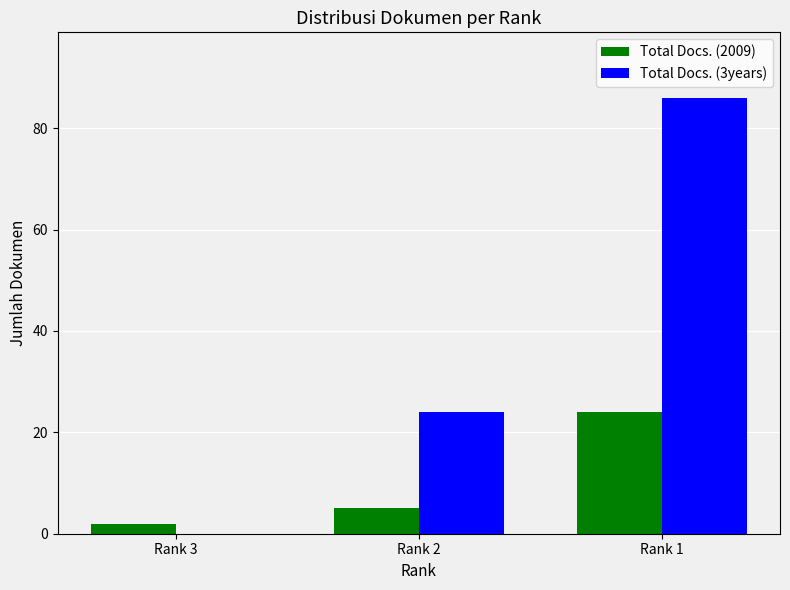

What are all the series names shown in the legend?

Total Docs. (2009), Total Docs. (3years)